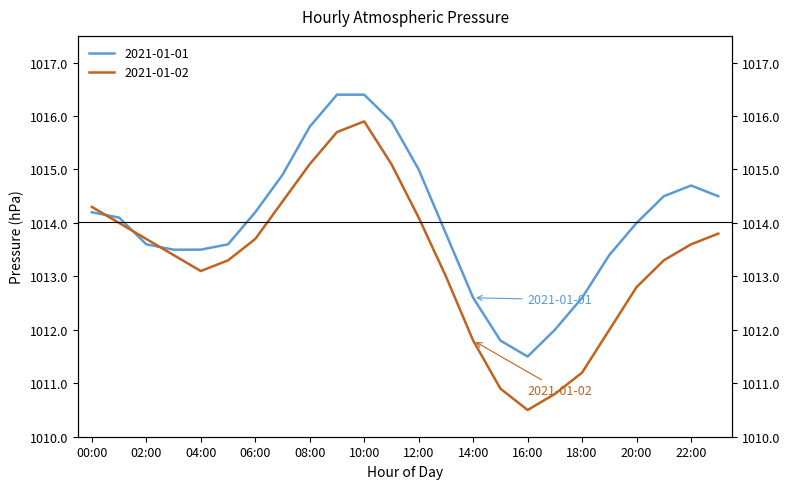

How many interior local valleys does the 2021-01-01 series have?

1